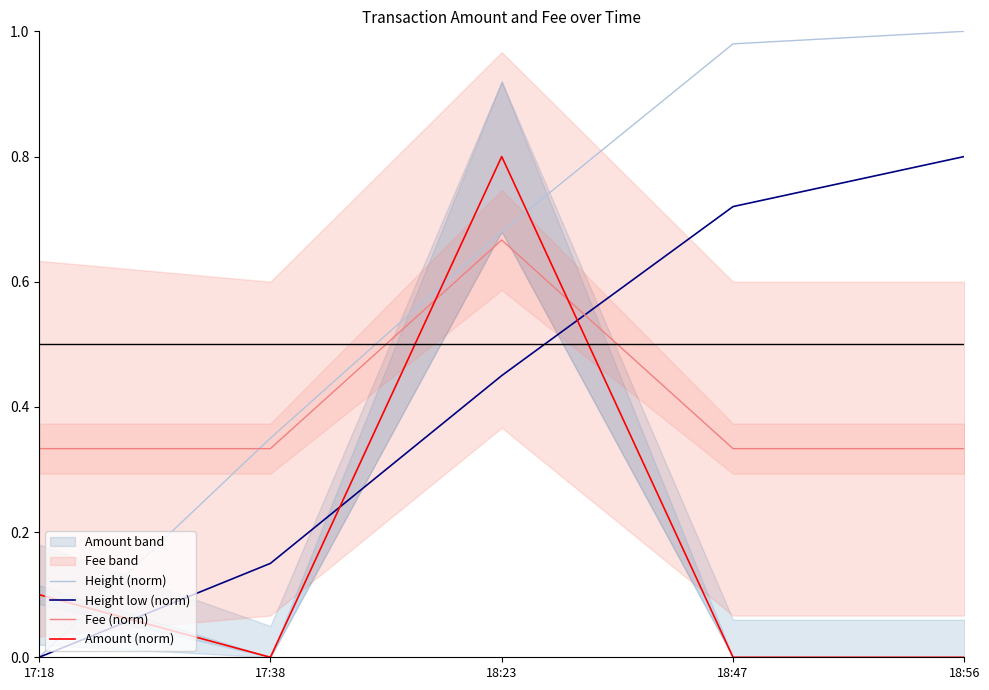

List the labels in order of Height (norm) value, smallest first.

17:18, 17:38, 18:23, 18:47, 18:56